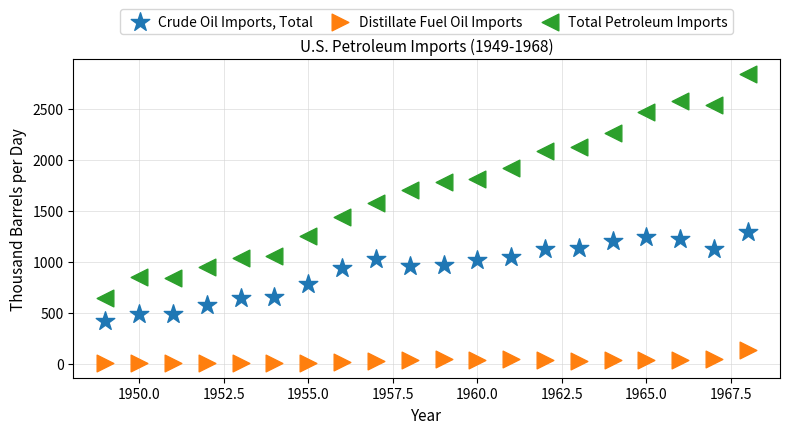

Which series reaches the maximum Y coordinate?

Total Petroleum Imports